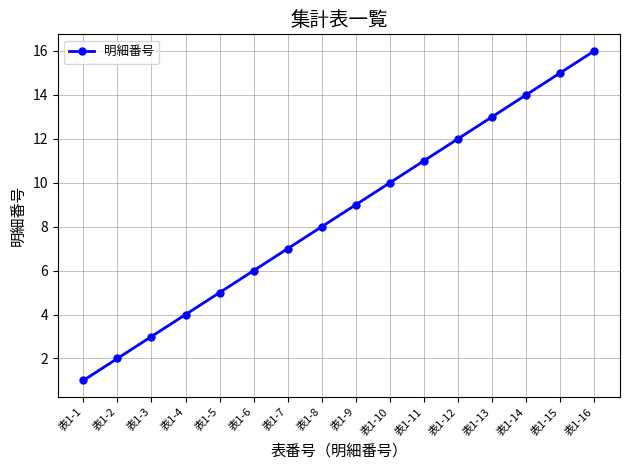

Rank the categories by value from lowest to highest.

表1-1, 表1-2, 表1-3, 表1-4, 表1-5, 表1-6, 表1-7, 表1-8, 表1-9, 表1-10, 表1-11, 表1-12, 表1-13, 表1-14, 表1-15, 表1-16